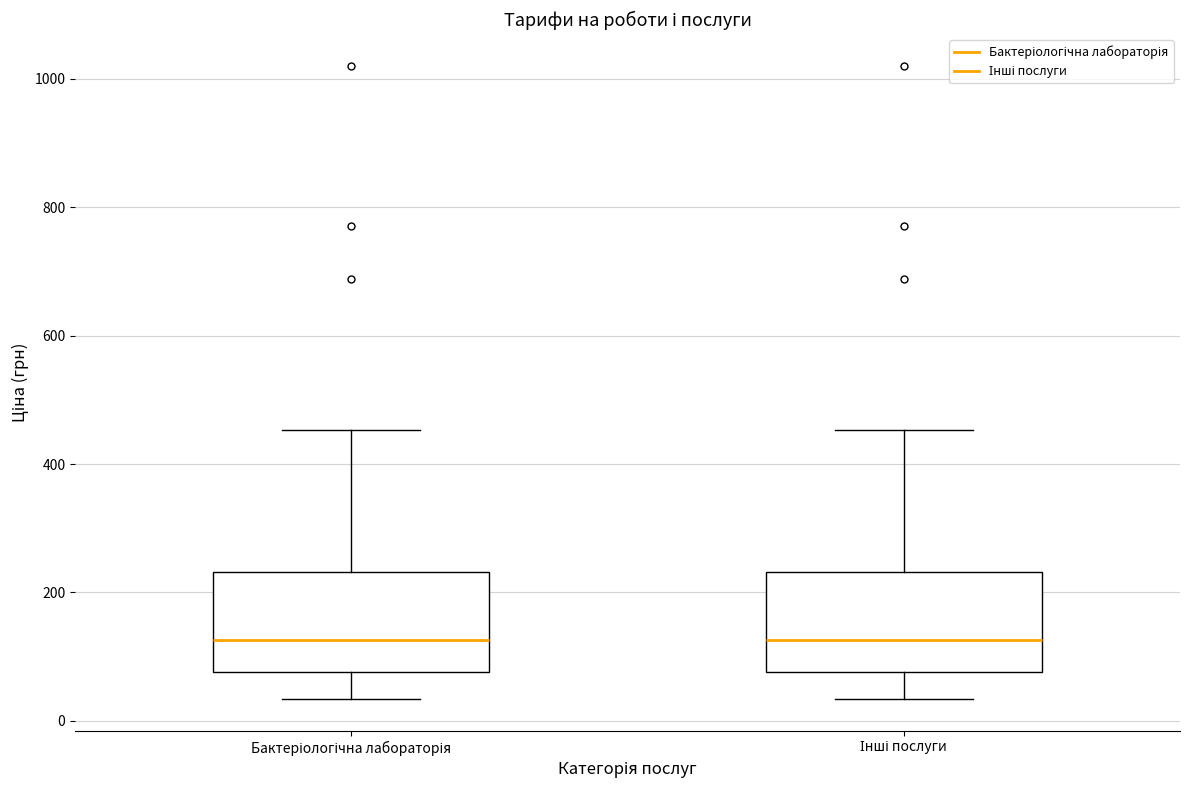

Reading left to right, read every box against the y-axis: the position of its median line, the range the box covers, and the ends of its whiskers. The values are not printed on the chart, so give them approximately, as read against the axis.

Бактеріологічна лабораторія: median 120, box 80 to 240, whiskers 40 to 460
Інші послуги: median 120, box 80 to 240, whiskers 40 to 460